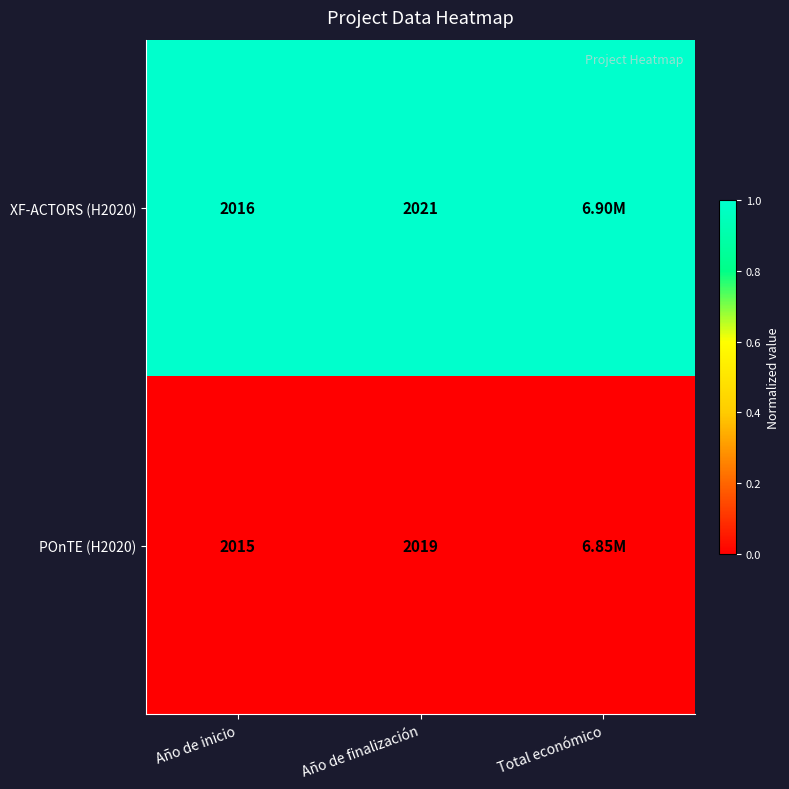

At Año de inicio, list the series in order from smallest to largest.

POnTE (H2020), XF-ACTORS (H2020)